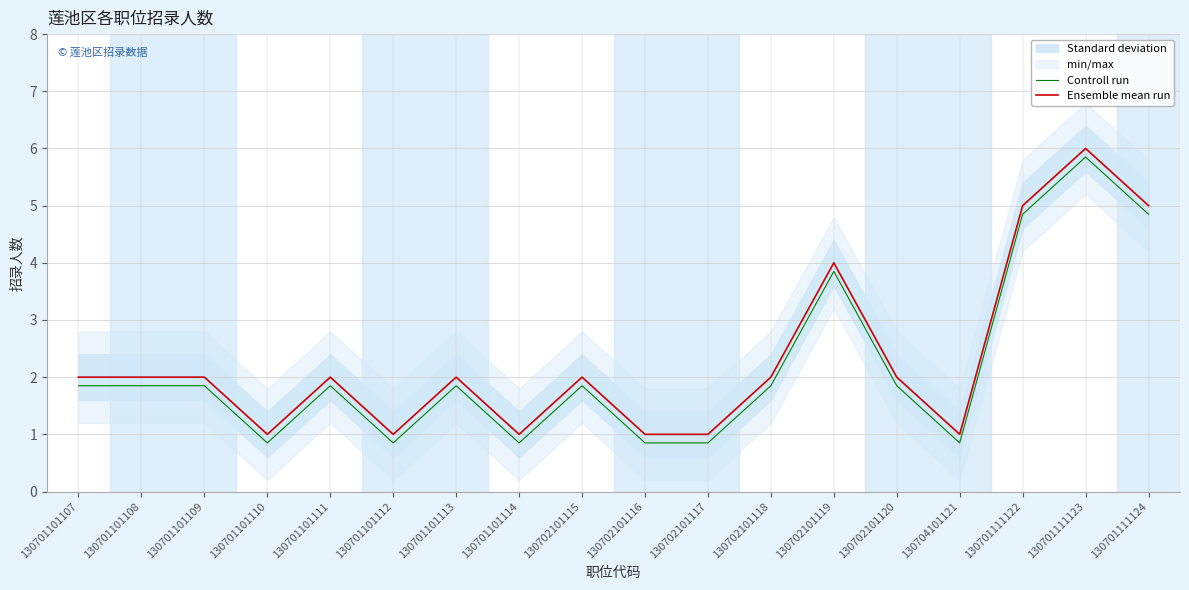

What is the value of the Controll run point at the 13th from the left?

3.9